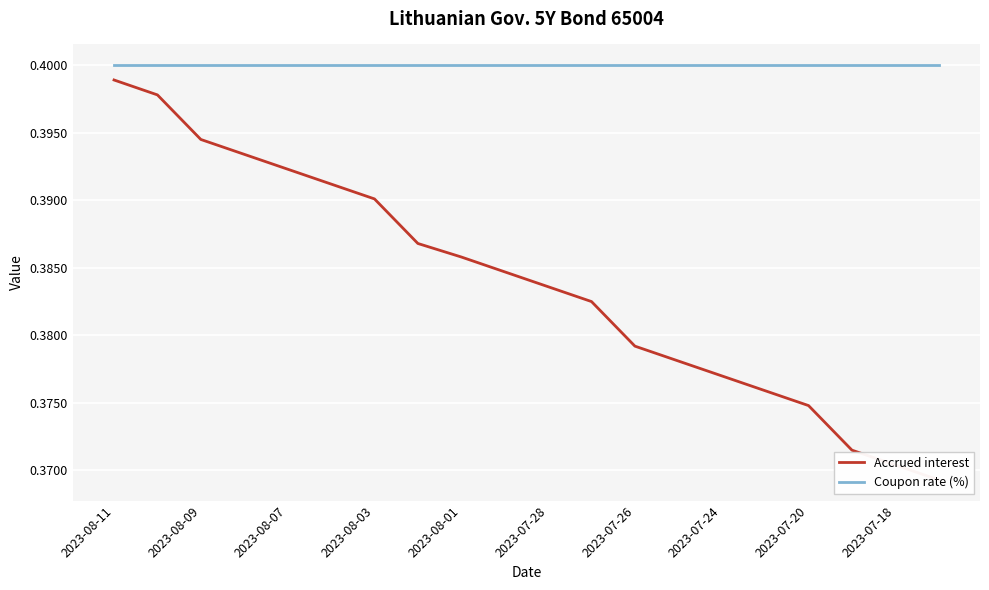

What is the sum of all Coupon rate (%) values?

8.0